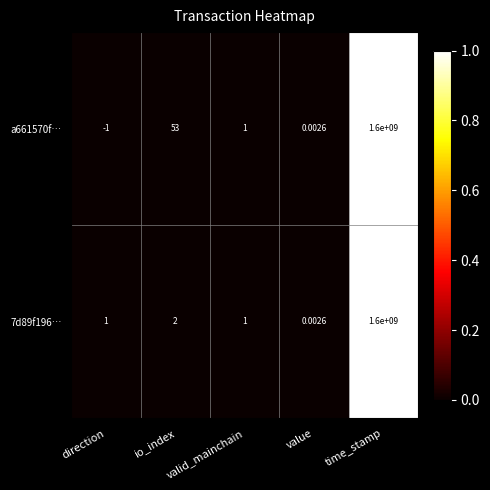

Where is a661570f… nearest to the value 799999999?

io_index